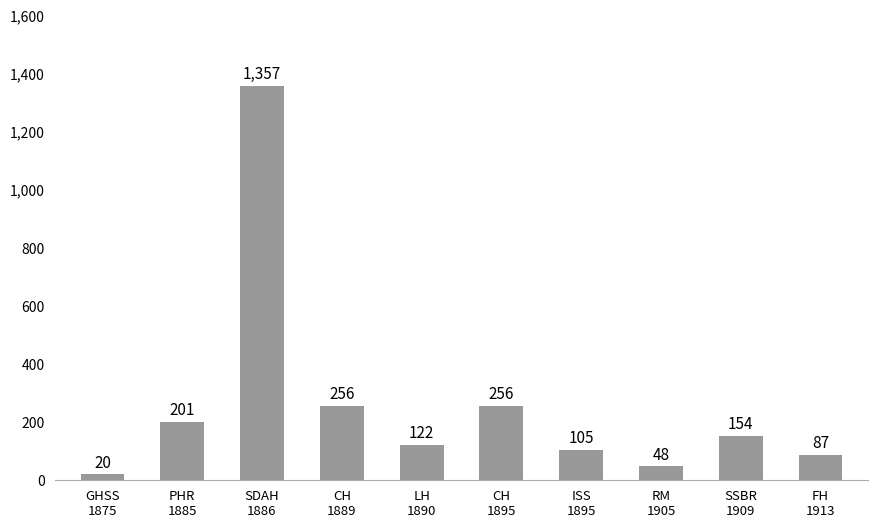

How many data points are less than 154?

5